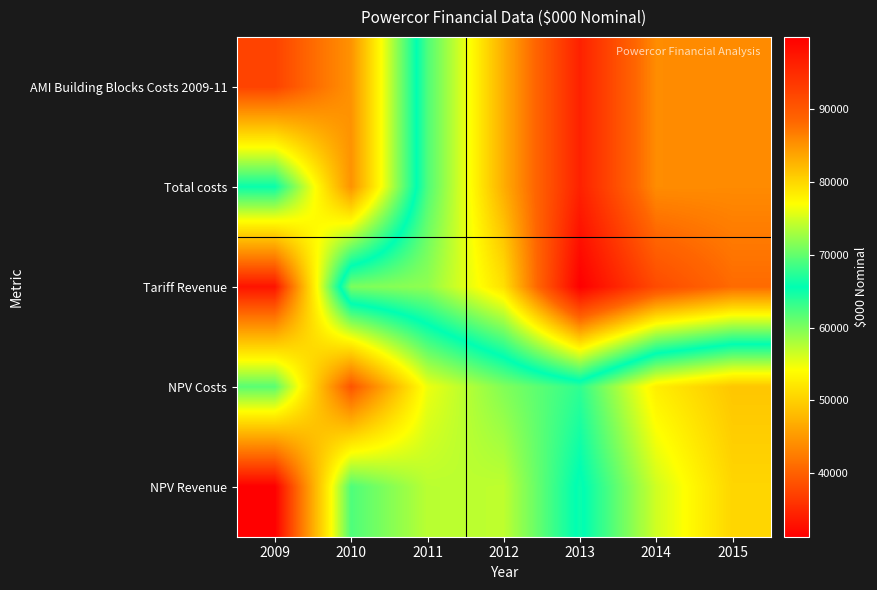

At 2014, list the series in order from largest to smallest.

Tariff Revenue, AMI Building Blocks Costs 2009-11, Total costs, NPV Revenue, NPV Costs